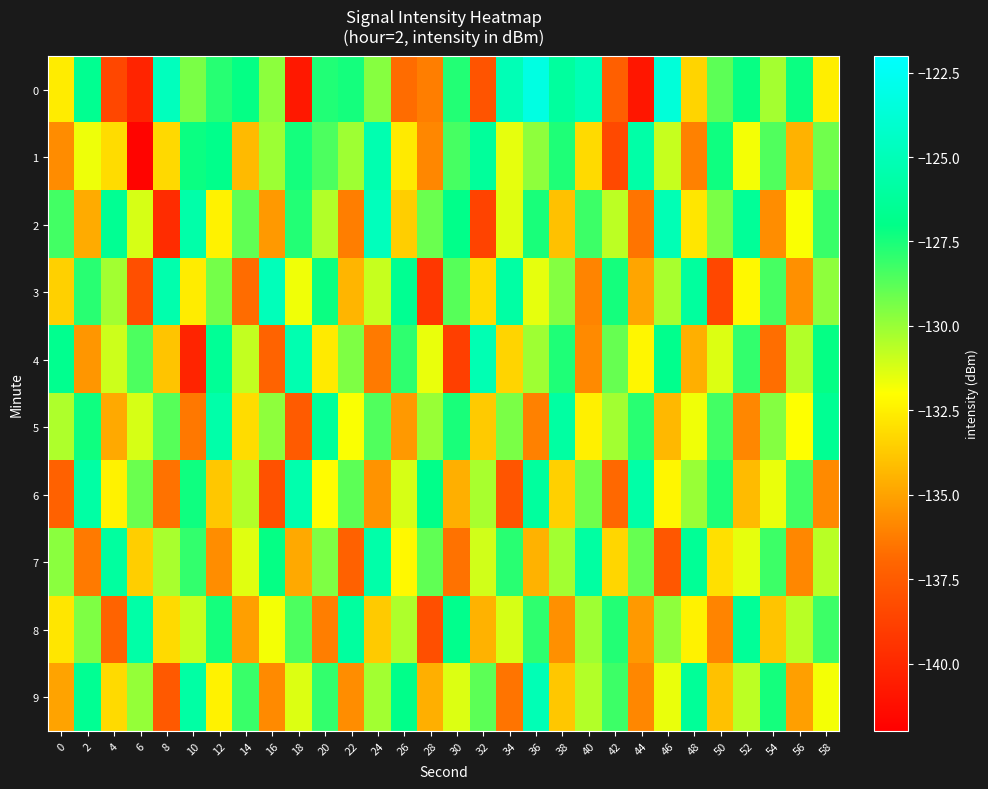

Reading right to left, list all the values displayed in this chart.

0: 58=-132.5	56=-127.2	54=-130.2	52=-127.1	50=-128.8	48=-133.4	46=-123.6	44=-140.9	42=-137.3	40=-125.1	38=-126.1	36=-123.2	34=-125.1	32=-137.8	30=-127.7	28=-136.2	26=-136.8	24=-129.6	22=-127.4	20=-127.7	18=-140.8	16=-129.8	14=-127.1	12=-127.8	10=-129.4	8=-124.8	6=-140.2	4=-138.5	2=-126.6	0=-132.6
1: 58=-129.2	56=-134.5	54=-128.6	52=-131.8	50=-127.3	48=-136.1	46=-130.9	44=-125.7	42=-138.4	40=-133.2	38=-127.6	36=-129.8	34=-131.5	32=-126.2	30=-128.4	28=-135.9	26=-132.7	24=-125.3	22=-130.1	20=-128.5	18=-127.4	16=-130.1	14=-134.2	12=-126.8	10=-127.2	8=-133.2	6=-141.8	4=-133.1	2=-131.7	0=-135.7
2: 58=-128.1	56=-131.9	54=-135.7	52=-126.3	50=-129.4	48=-132.8	46=-125.1	44=-136.5	42=-130.7	40=-128.2	38=-134.0	36=-127.5	34=-131.4	32=-138.7	30=-126.9	28=-129.1	26=-133.6	24=-124.8	22=-136.2	20=-130.5	18=-127.7	16=-135.3	14=-128.9	12=-132.4	10=-125.6	8=-139.8	6=-131.2	4=-126.5	2=-134.7	0=-128.3
3: 58=-129.8	56=-135.6	54=-128.4	52=-132.2	50=-138.5	48=-126.1	46=-130.3	44=-134.9	42=-127.4	40=-136.0	38=-129.6	36=-131.5	34=-125.8	32=-133.1	30=-128.7	28=-139.3	26=-126.6	24=-130.9	22=-134.4	20=-127.2	18=-131.7	16=-124.9	14=-136.8	12=-129.3	10=-132.6	8=-125.4	6=-138.1	4=-130.2	2=-127.8	0=-133.5
4: 58=-127.1	56=-130.5	54=-136.7	52=-128.0	50=-131.3	48=-134.6	46=-126.8	44=-132.3	42=-129.0	40=-135.8	38=-127.6	36=-130.1	34=-133.4	32=-125.2	30=-138.9	28=-131.6	26=-127.9	24=-136.3	22=-129.5	20=-132.7	18=-125.3	16=-137.1	14=-130.8	12=-126.4	10=-140.2	8=-133.9	6=-128.5	4=-131.0	2=-135.4	0=-126.7
5: 58=-126.5	56=-132.0	54=-129.6	52=-135.9	50=-128.3	48=-131.7	46=-134.3	44=-127.8	42=-130.2	40=-132.5	38=-125.9	36=-136.1	34=-129.4	32=-133.7	30=-127.5	28=-130.0	26=-135.3	24=-128.6	22=-131.9	20=-126.2	18=-137.5	16=-129.8	14=-133.1	12=-125.6	10=-136.4	8=-128.7	6=-131.2	4=-134.8	2=-127.3	0=-130.4
6: 58=-135.8	56=-128.3	54=-131.6	52=-134.2	50=-127.6	48=-130.0	46=-132.3	44=-125.7	42=-136.9	40=-129.2	38=-133.5	36=-126.1	34=-137.8	32=-130.3	30=-134.6	28=-126.9	26=-131.2	24=-135.5	22=-128.8	20=-132.1	18=-125.4	16=-138.0	14=-130.5	12=-133.8	10=-127.3	8=-136.6	6=-129.1	4=-132.4	2=-125.8	0=-137.2
7: 58=-130.6	56=-135.9	54=-128.2	52=-131.5	50=-133.0	48=-126.4	46=-137.7	44=-129.0	42=-133.3	40=-125.9	38=-130.2	36=-134.5	34=-127.8	32=-131.1	30=-136.6	28=-128.9	26=-132.2	24=-125.6	22=-137.2	20=-129.5	18=-134.8	16=-127.1	14=-131.4	12=-135.7	10=-128.0	8=-130.3	6=-133.6	4=-126.0	2=-136.3	0=-129.7
8: 58=-128.2	56=-130.6	54=-133.9	52=-126.3	50=-136.0	48=-132.4	46=-129.8	44=-135.3	42=-127.7	40=-130.1	38=-135.6	36=-127.9	34=-131.2	32=-134.5	30=-126.8	28=-138.1	26=-130.4	24=-133.7	22=-126.0	20=-136.2	18=-128.5	16=-131.8	14=-135.1	12=-127.4	10=-130.9	8=-133.2	6=-125.7	4=-137.1	2=-129.5	0=-132.8
9: 58=-131.8	56=-135.1	54=-127.4	52=-130.7	50=-134.0	48=-126.3	46=-131.6	44=-135.9	42=-128.2	40=-130.5	38=-133.8	36=-125.1	34=-136.5	32=-128.8	30=-131.3	28=-134.6	26=-126.9	24=-130.2	22=-135.7	20=-128.0	18=-131.3	16=-135.8	14=-128.1	12=-132.4	10=-125.8	8=-137.6	6=-129.9	4=-133.2	2=-126.5	0=-135.0